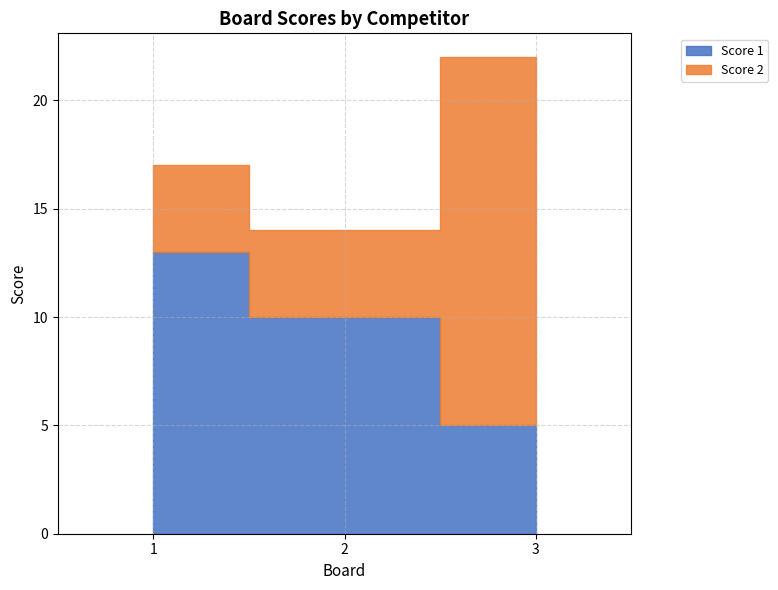

The value of Score 1 at 3 is 3. True or false?

False